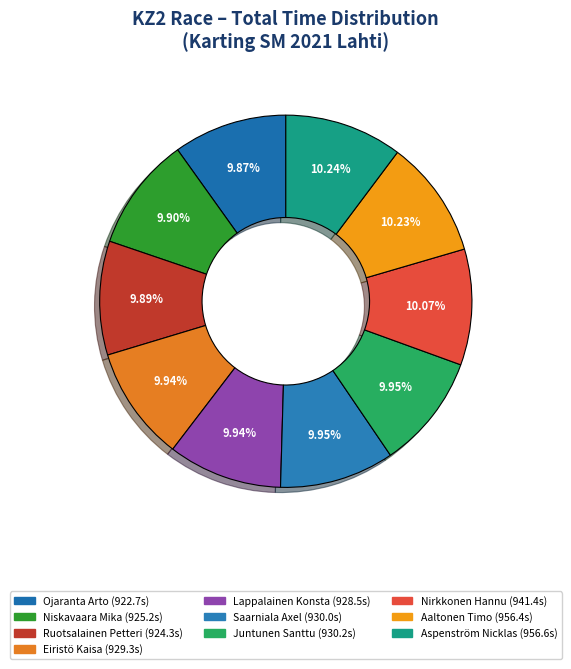

What is the largest slice in the pie chart?

Aspenström Nicklas